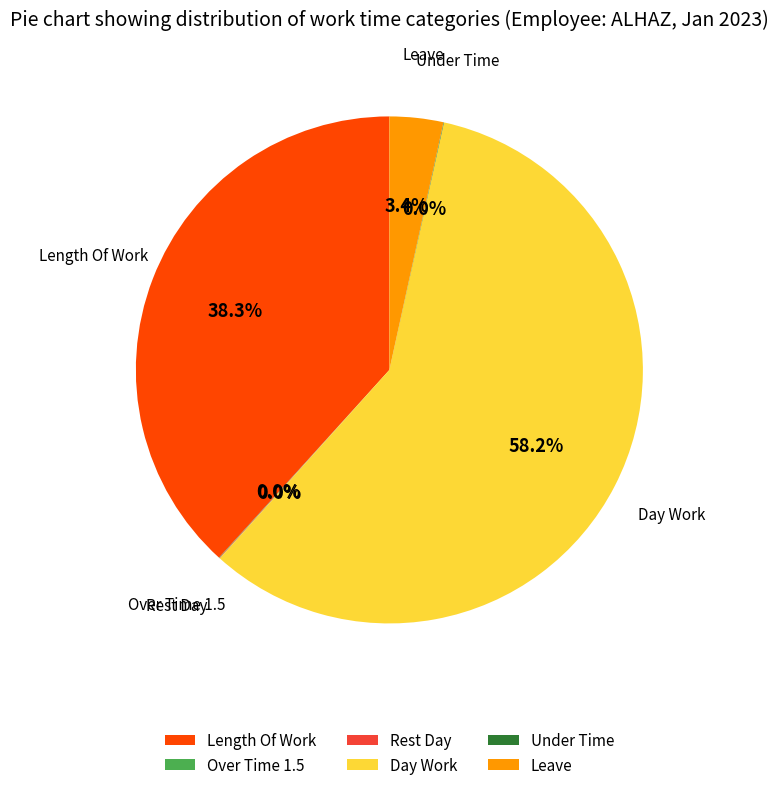

To the nearest percent, what is the average slice percentage?

17%